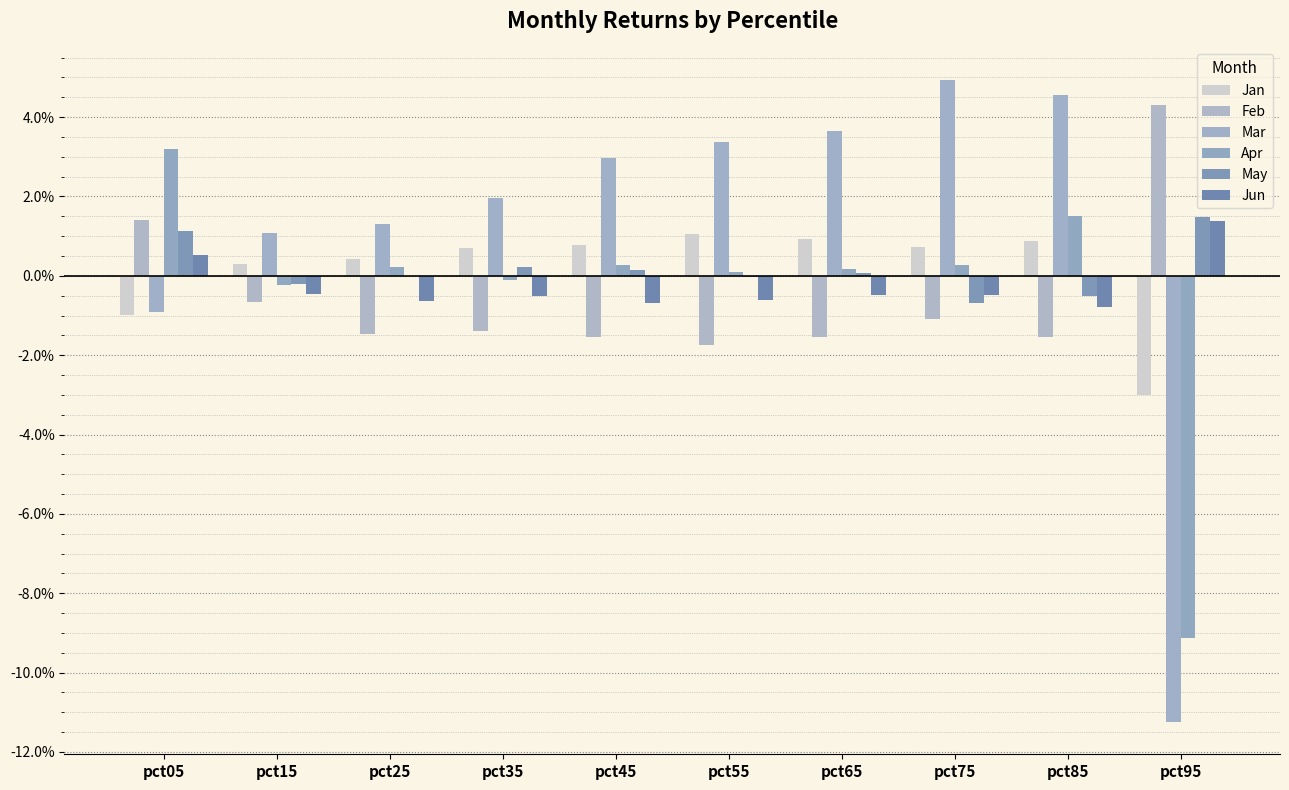

List the series in order of their peak value, highest first.

Mar, Feb, Apr, May, Jun, Jan